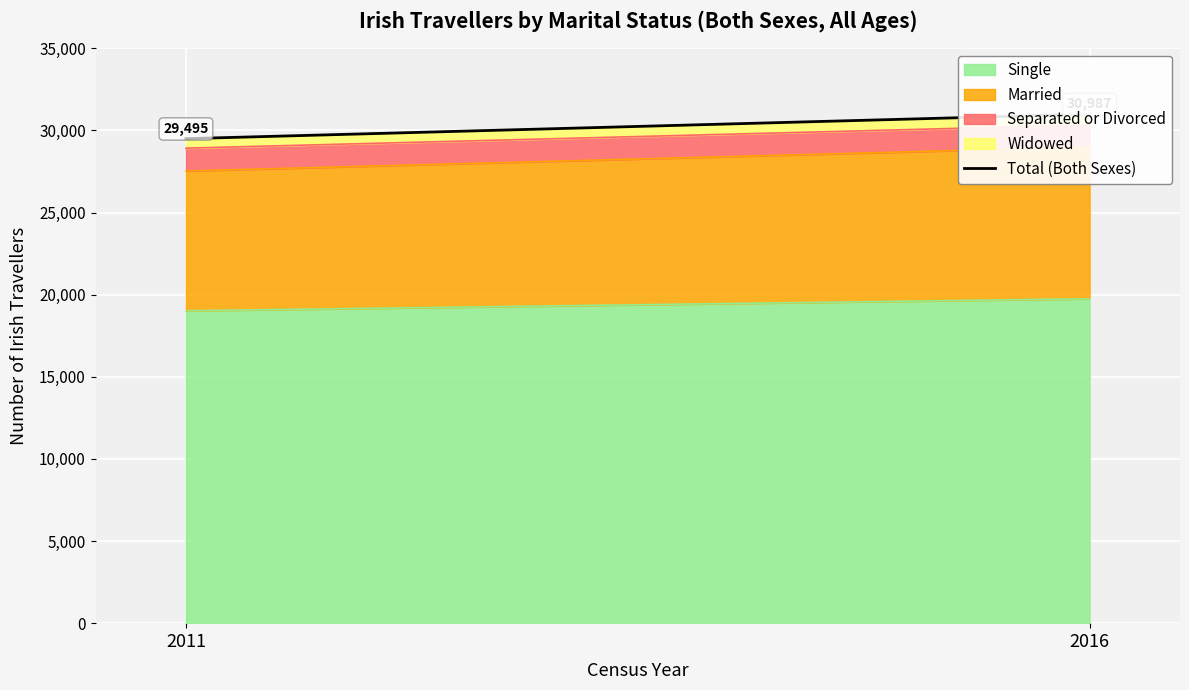

What is the sum of all values?

60482